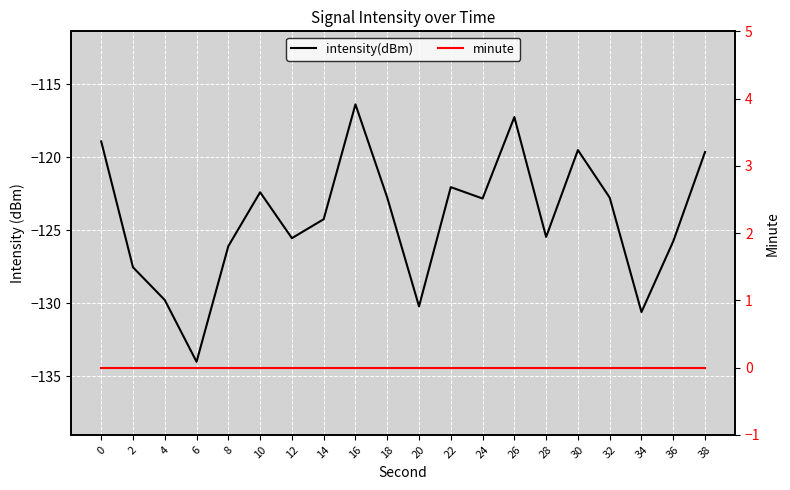

What is the value of the intensity(dBm) point at the 7th from the left?

-125.5